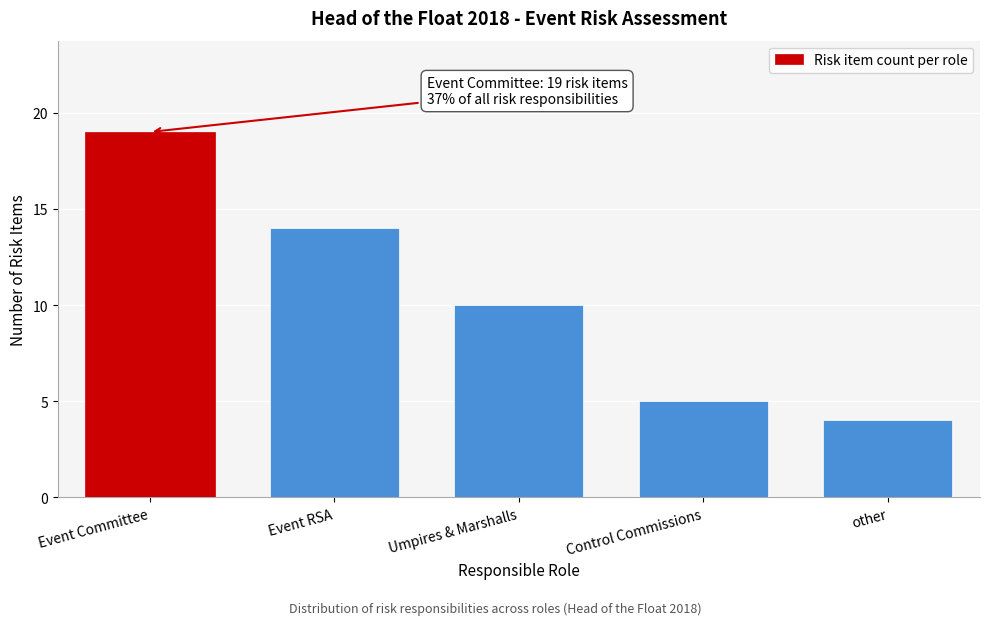

Reading left to right, transcribe all the data shown in this chart.

Event Committee=19	Event RSA=14	Umpires & Marshalls=10	Control Commissions=5	other=4